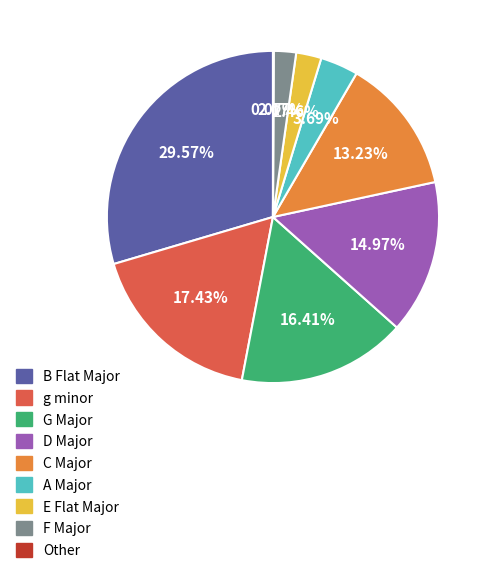

Does any single category account for the majority?

No